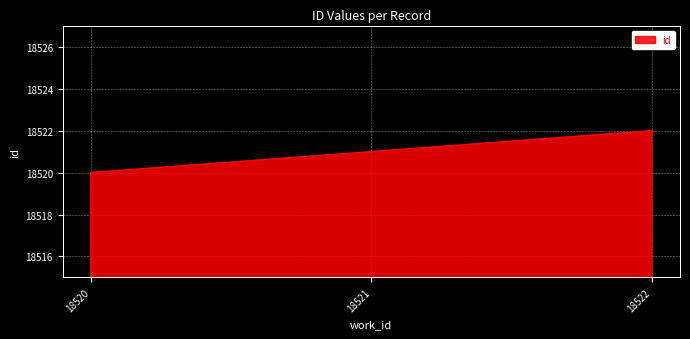

What is the maximum value shown in the chart?

18522